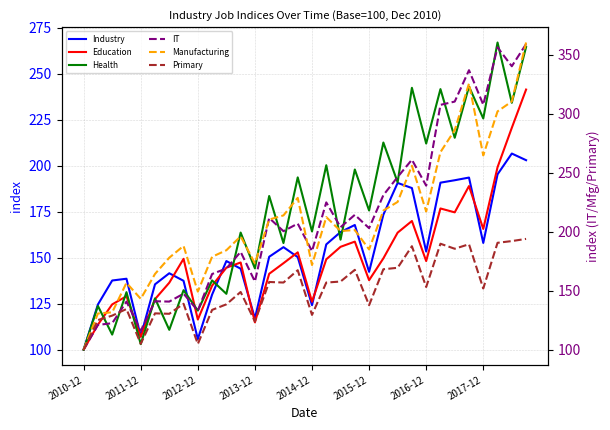

Read the Primary value at 14.

156.9